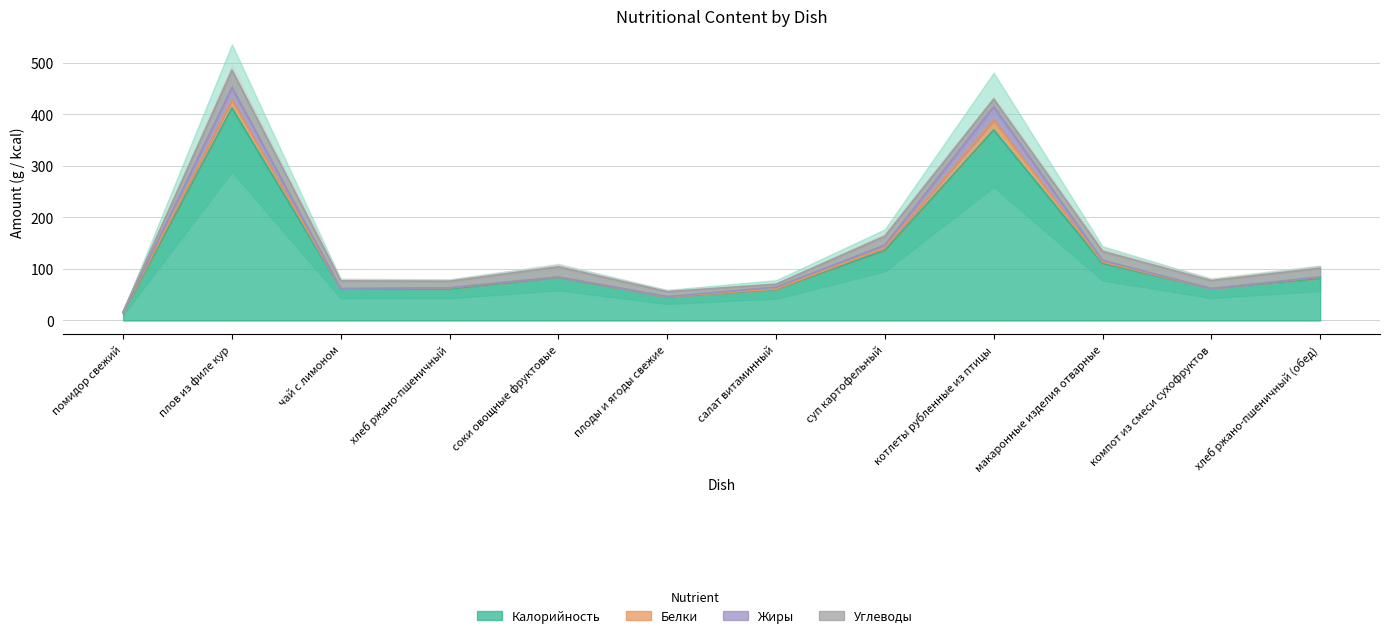

What is the difference between the highest and lowest values at чай с лимоном?

0.2